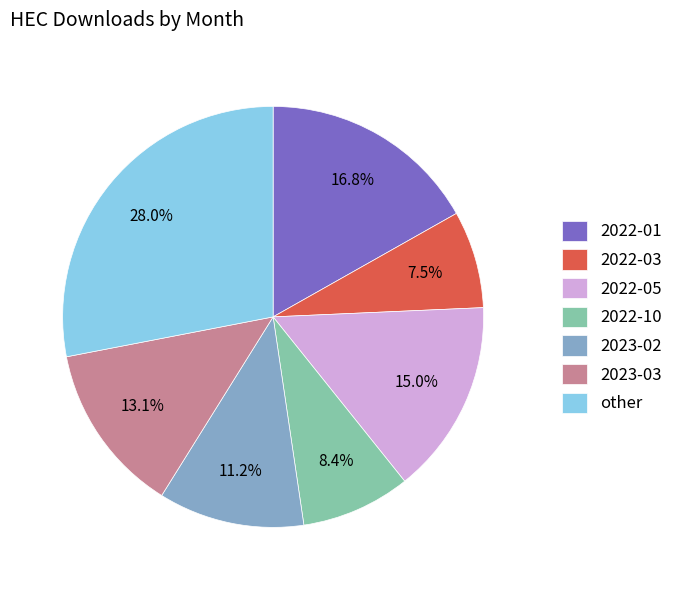

Which slice is the smallest?

2022-03